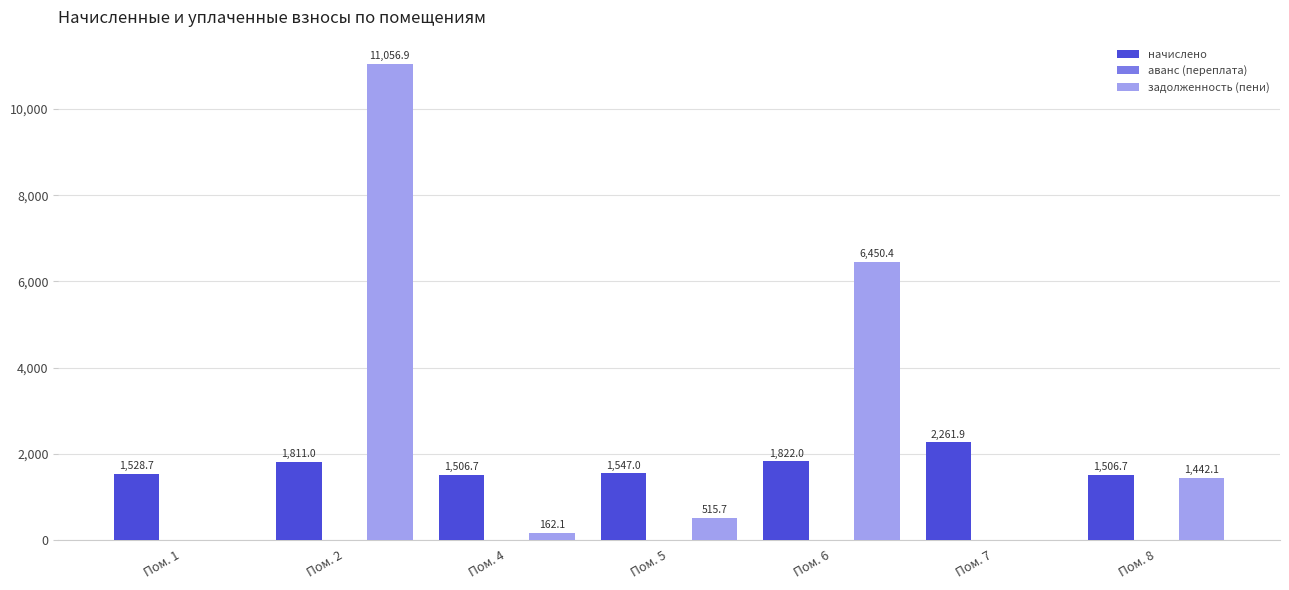

Which series changed the most between Пом. 4 and Пом. 5?

задолженность (пени)